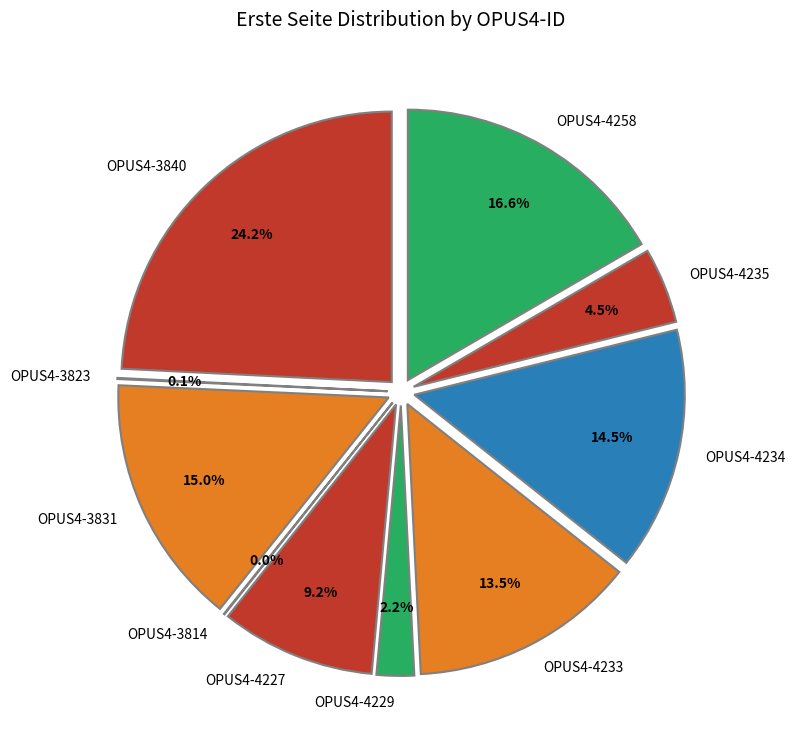

Does OPUS4-3823 account for over 50% of the chart?

No